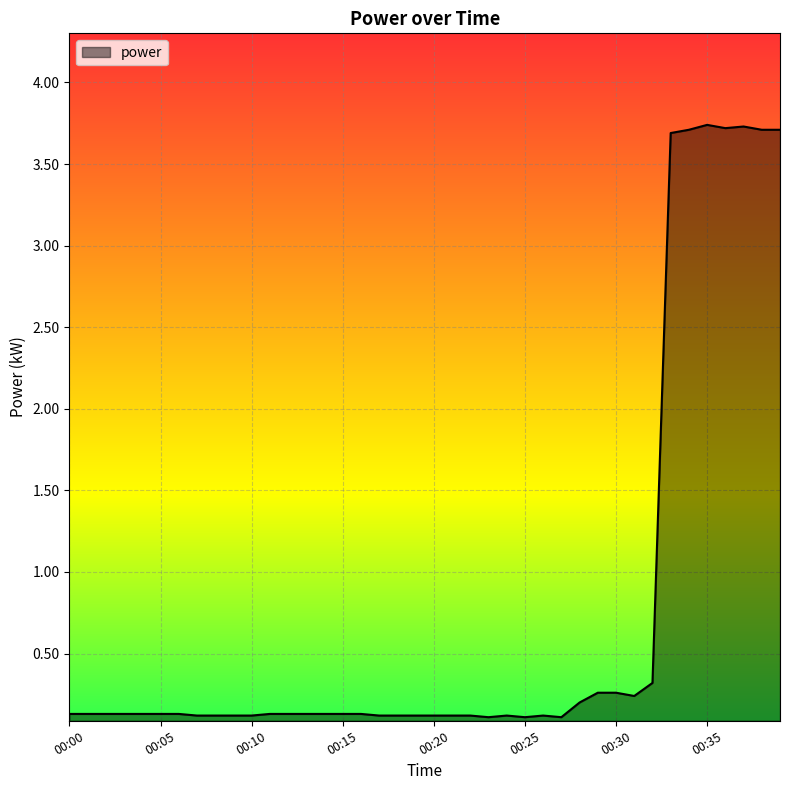

What is the difference between the maximum and minimum values?

3.6